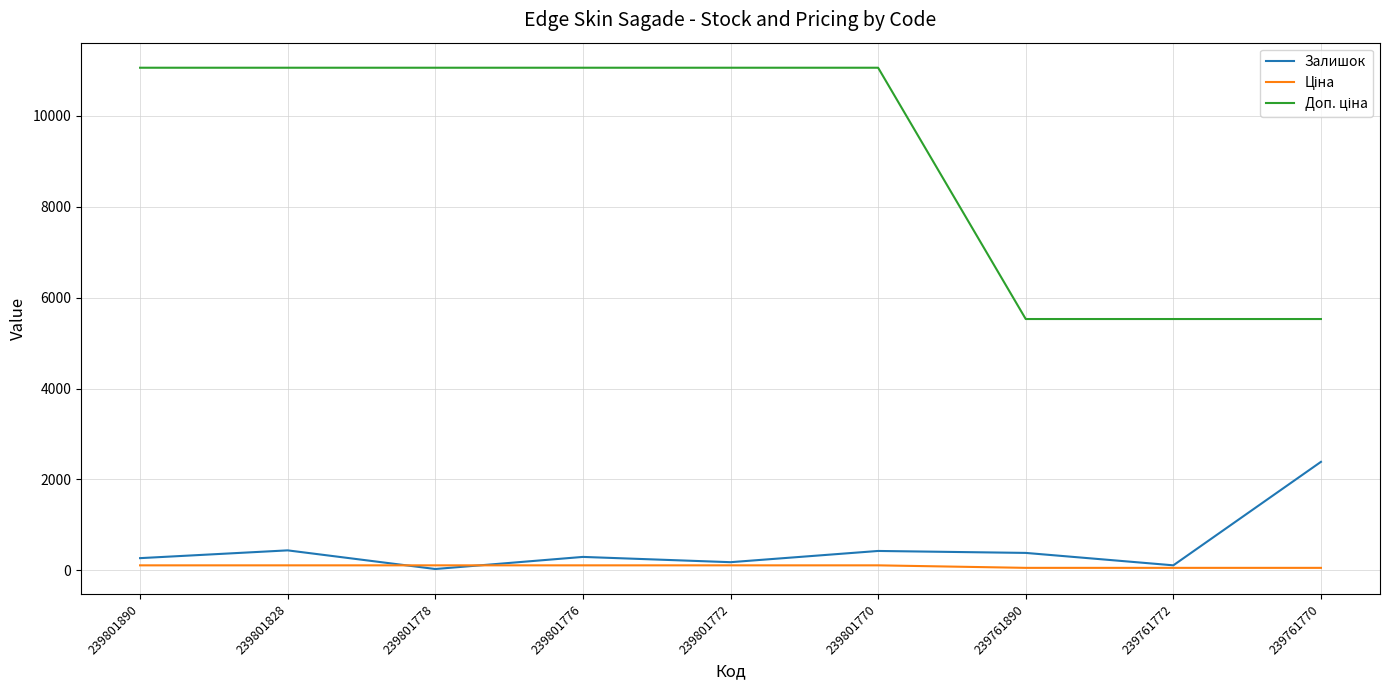

Between 239761890 and 239761770, which series saw the biggest shift?

Залишок